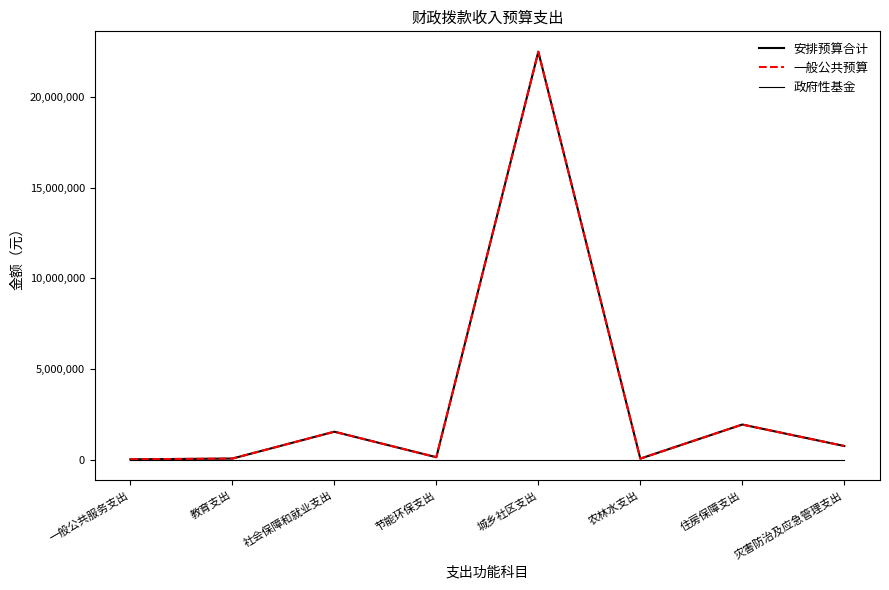

Is this an area chart (filled region under the line)?

No